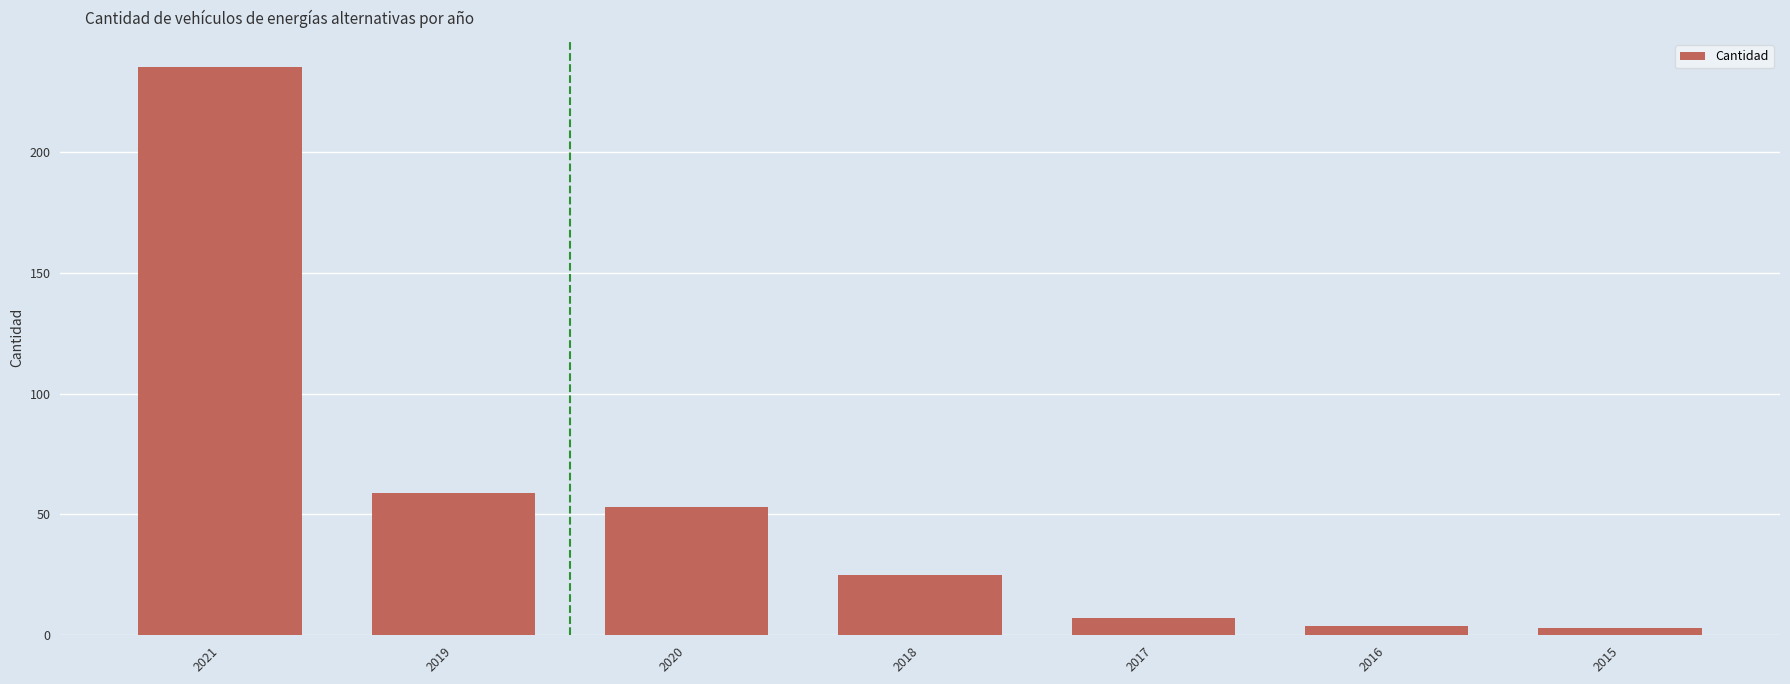

What is the label of the 3rd bar from the right?

2017